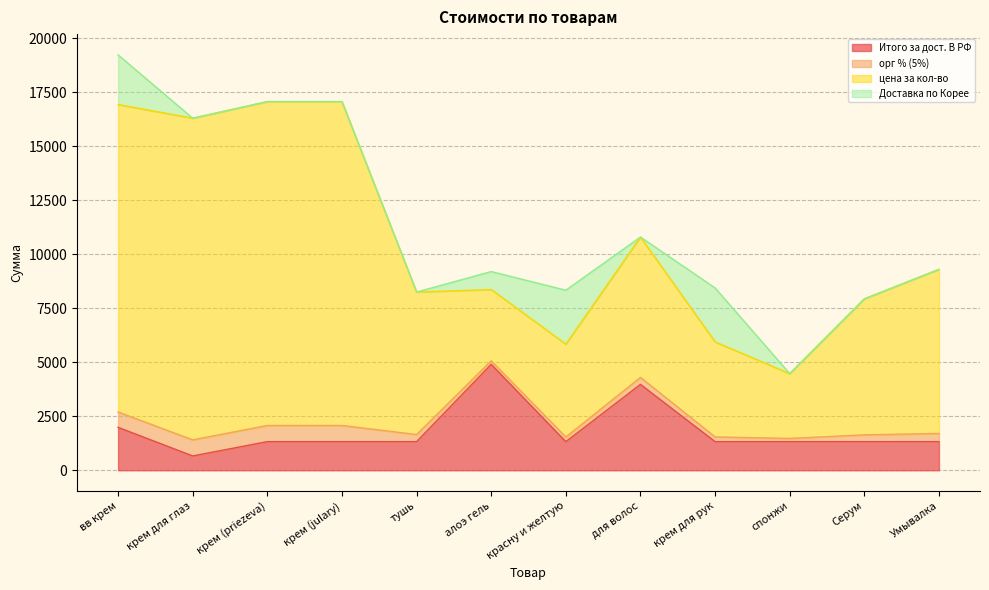

Which series has the largest total across all categories?

цена за кол-во